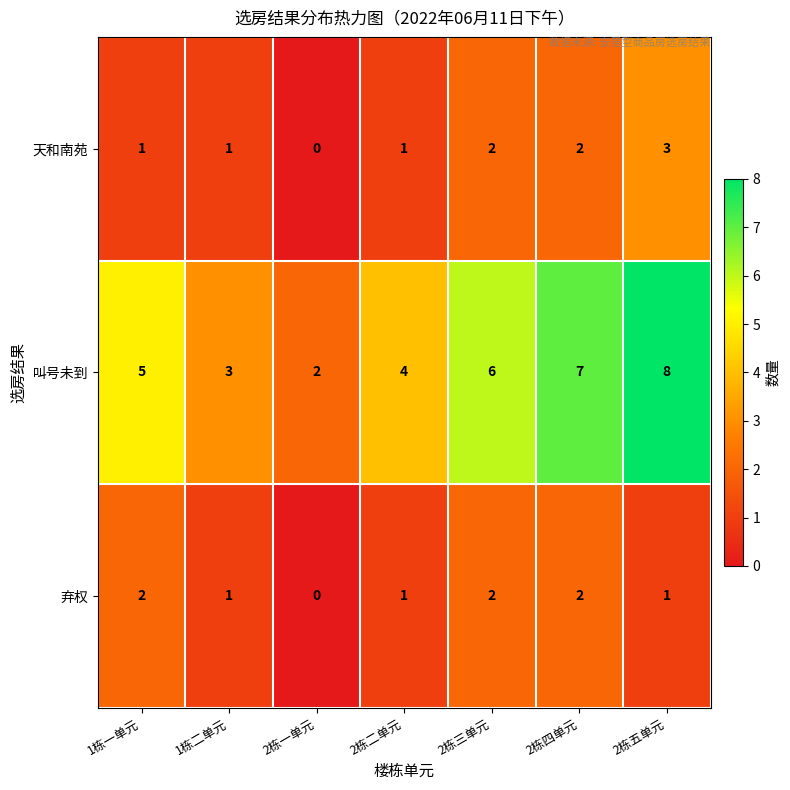

At which category does the chart reach its minimum across all series?

2栋一单元